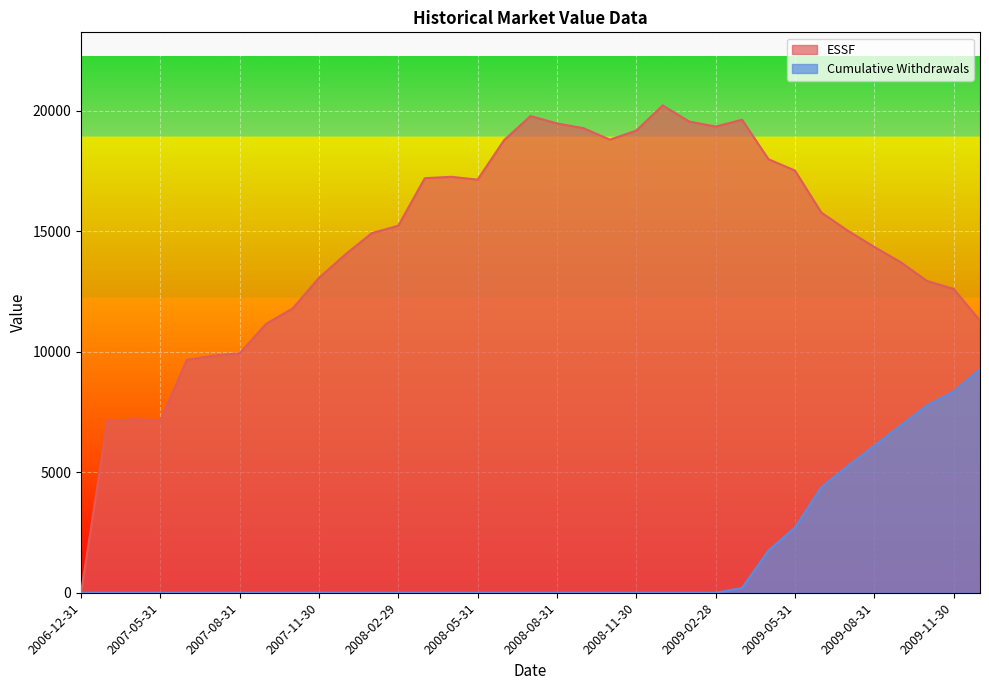

The value of ESSF at 2008-11-30 is 19167.5. True or false?

True